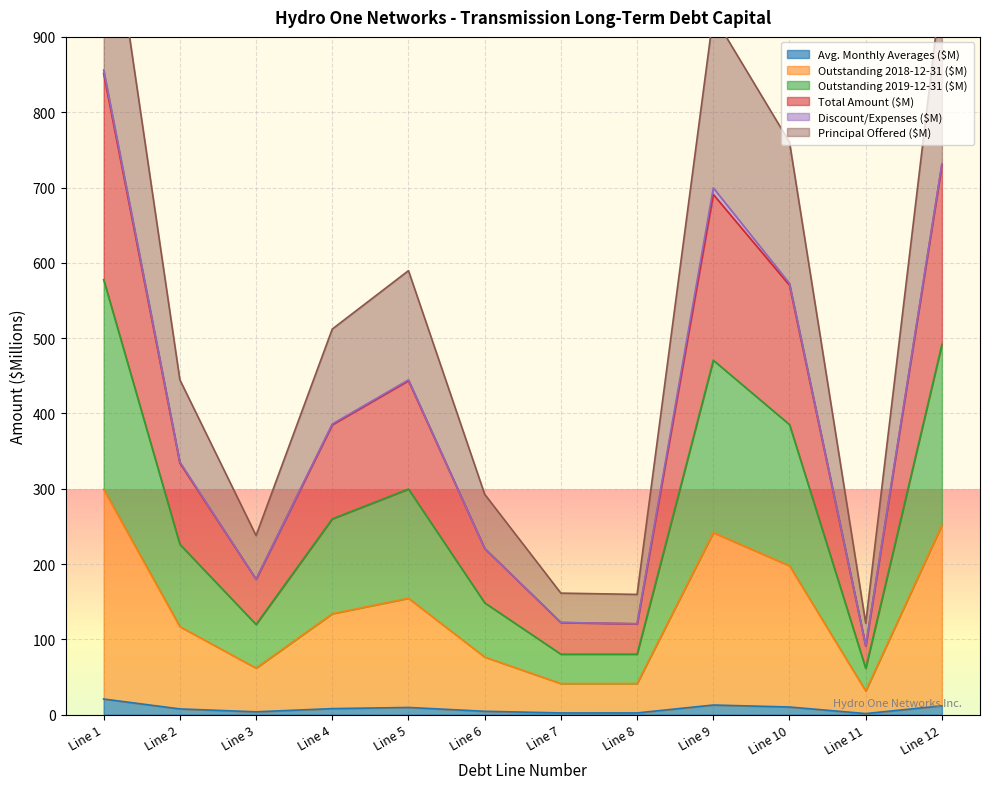

What is the value of the Total Amount ($M) point at the 8th from the left?

120.7